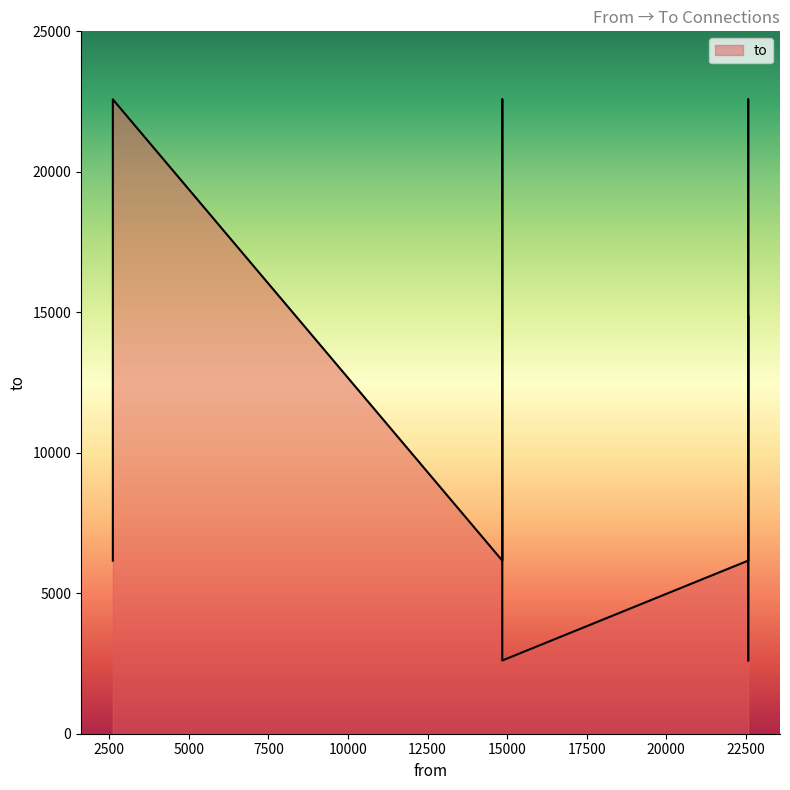

Does the chart display data point markers on the line(s)?

No